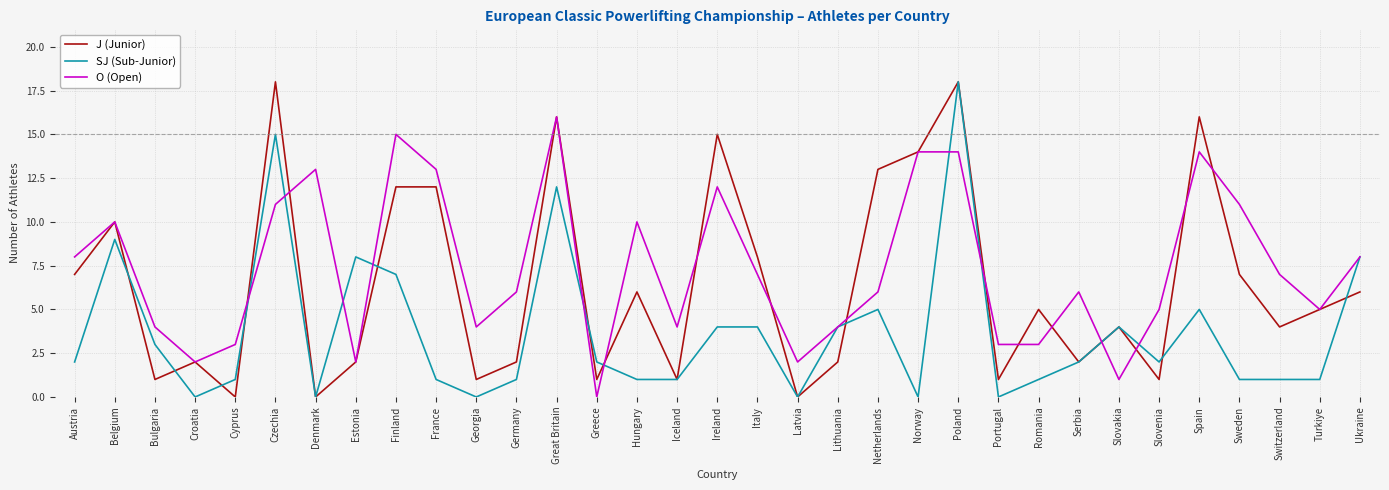

Reading right to left, transcribe all the data shown in this chart.

J (Junior): 6	5	4	7	16	1	4	2	5	1	18	14	13	2	0	8	15	1	6	1	16	2	1	12	12	2	0	18	0	2	1	10	7
SJ (Sub-Junior): 8	1	1	1	5	2	4	2	1	0	18	0	5	4	0	4	4	1	1	2	12	1	0	1	7	8	0	15	1	0	3	9	2
O (Open): 8	5	7	11	14	5	1	6	3	3	14	14	6	4	2	7	12	4	10	0	16	6	4	13	15	2	13	11	3	2	4	10	8